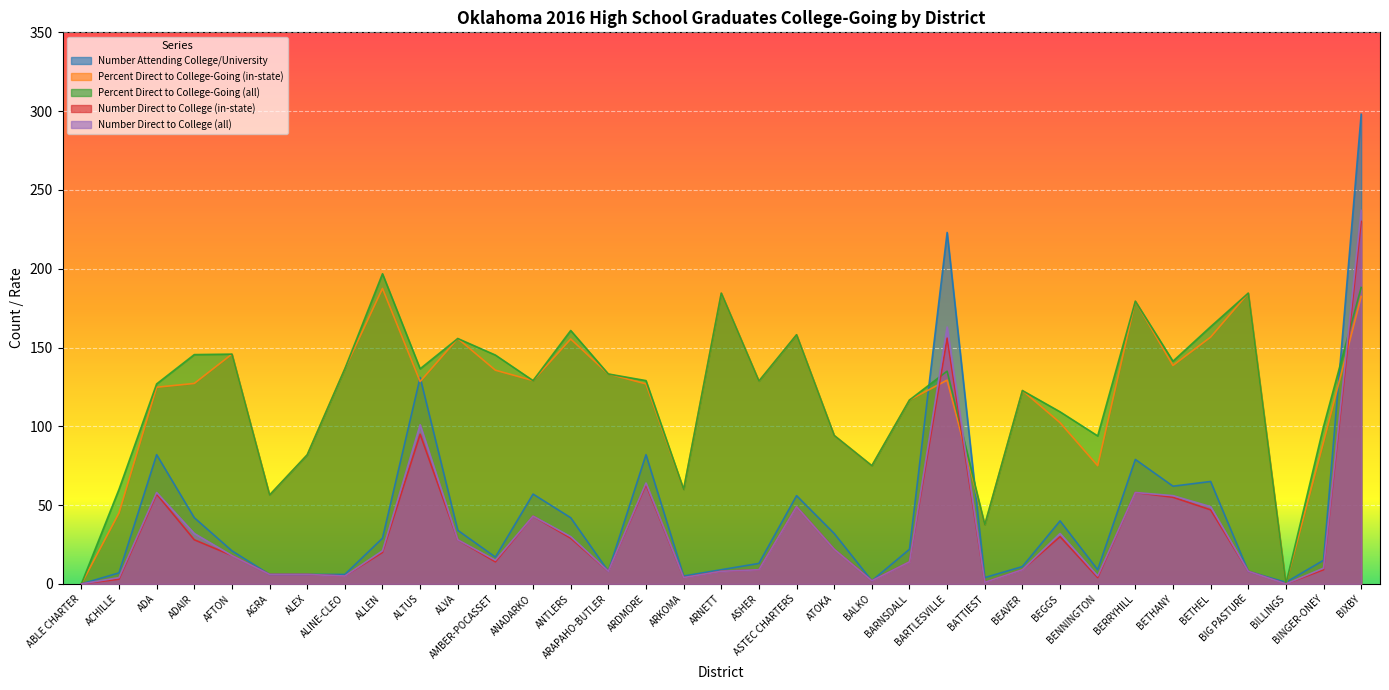

What is the difference between the maximum and minimum values in the Number Attending College/University series?

298.0